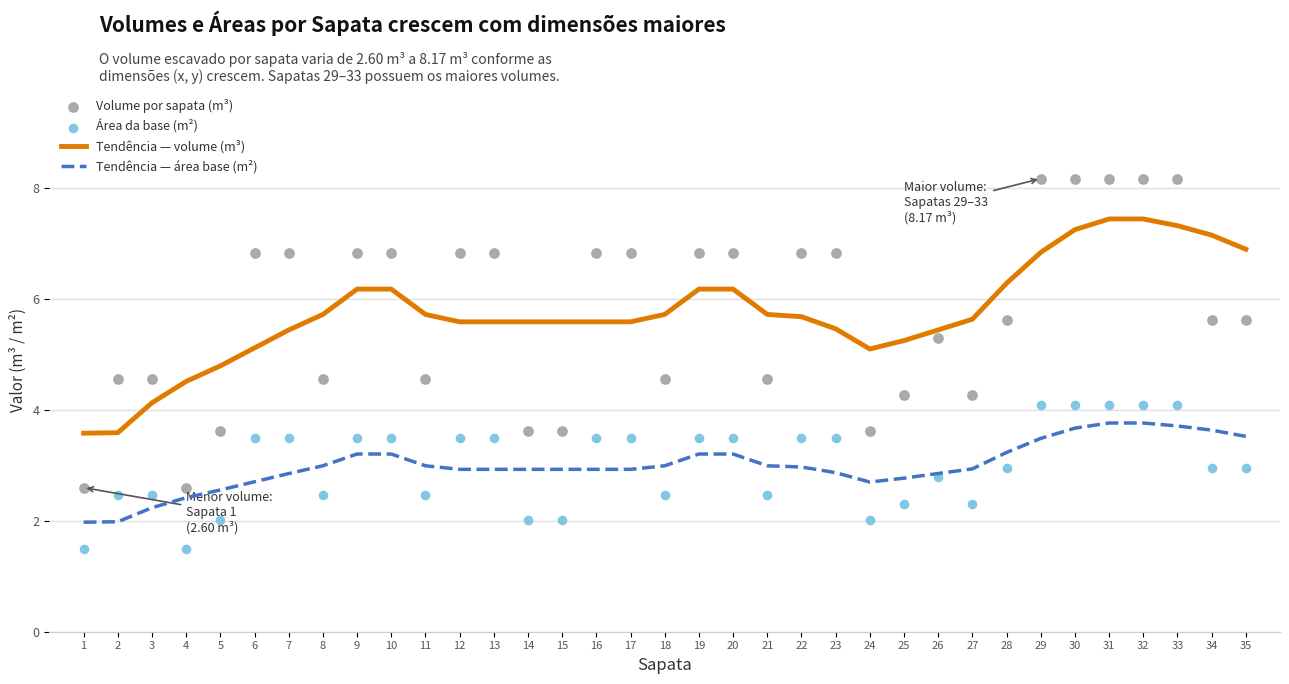

At how many categories does at least one series exceed 7?

6